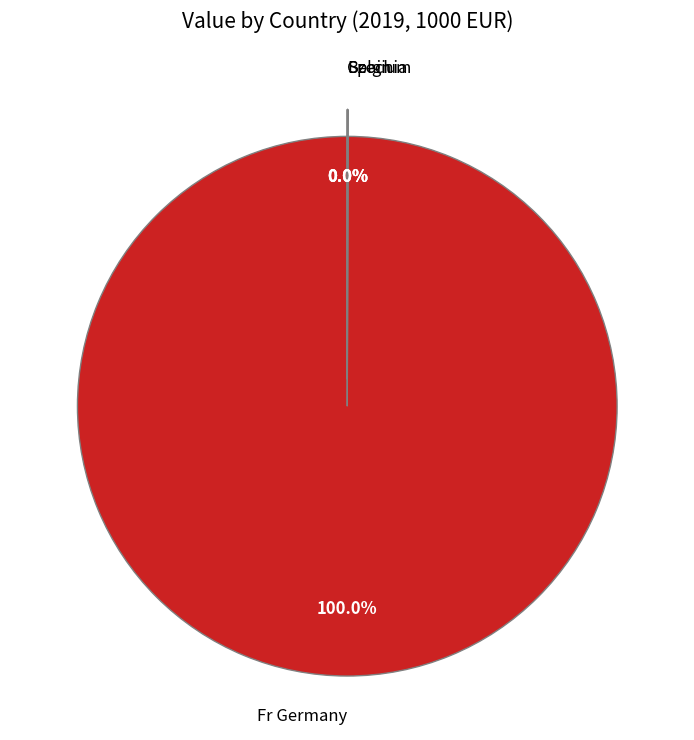

Is there a majority slice in this chart?

Yes